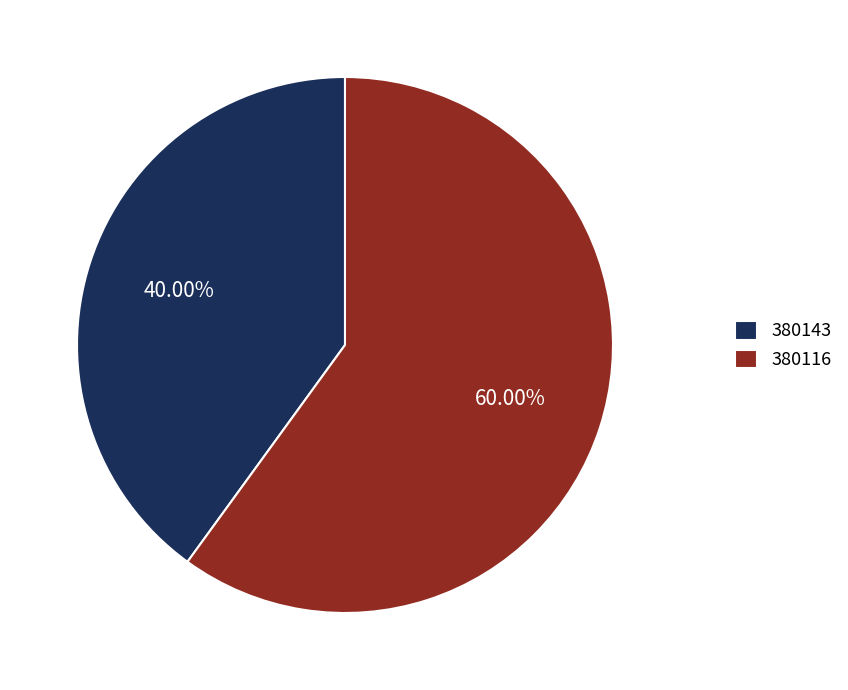

How much of the chart is everything except 380116?

40.0%